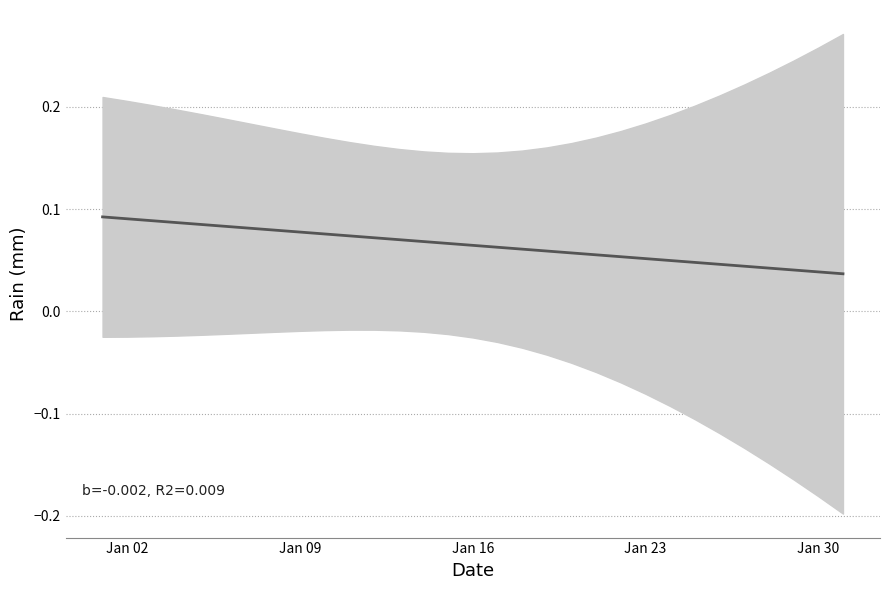

Is it true that the value at Jan 16 is 0.1?

True